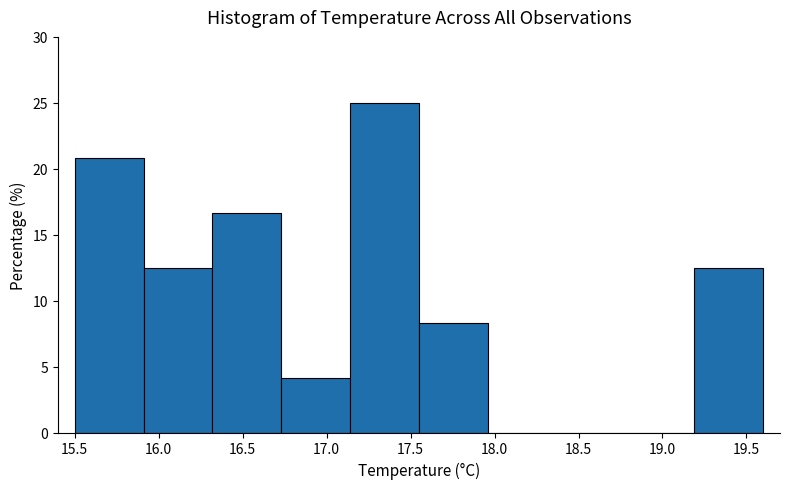

Over which range of the x-axis is the bar tallest?

17.14 to 17.55